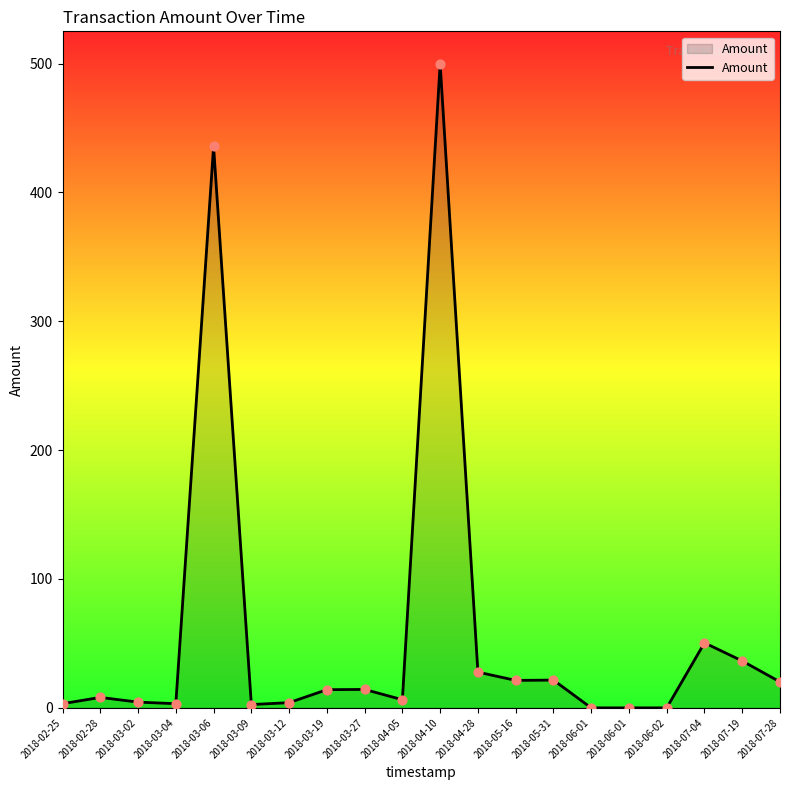

What is the change in value from 2018-03-27 to 2018-04-10?

+485.7